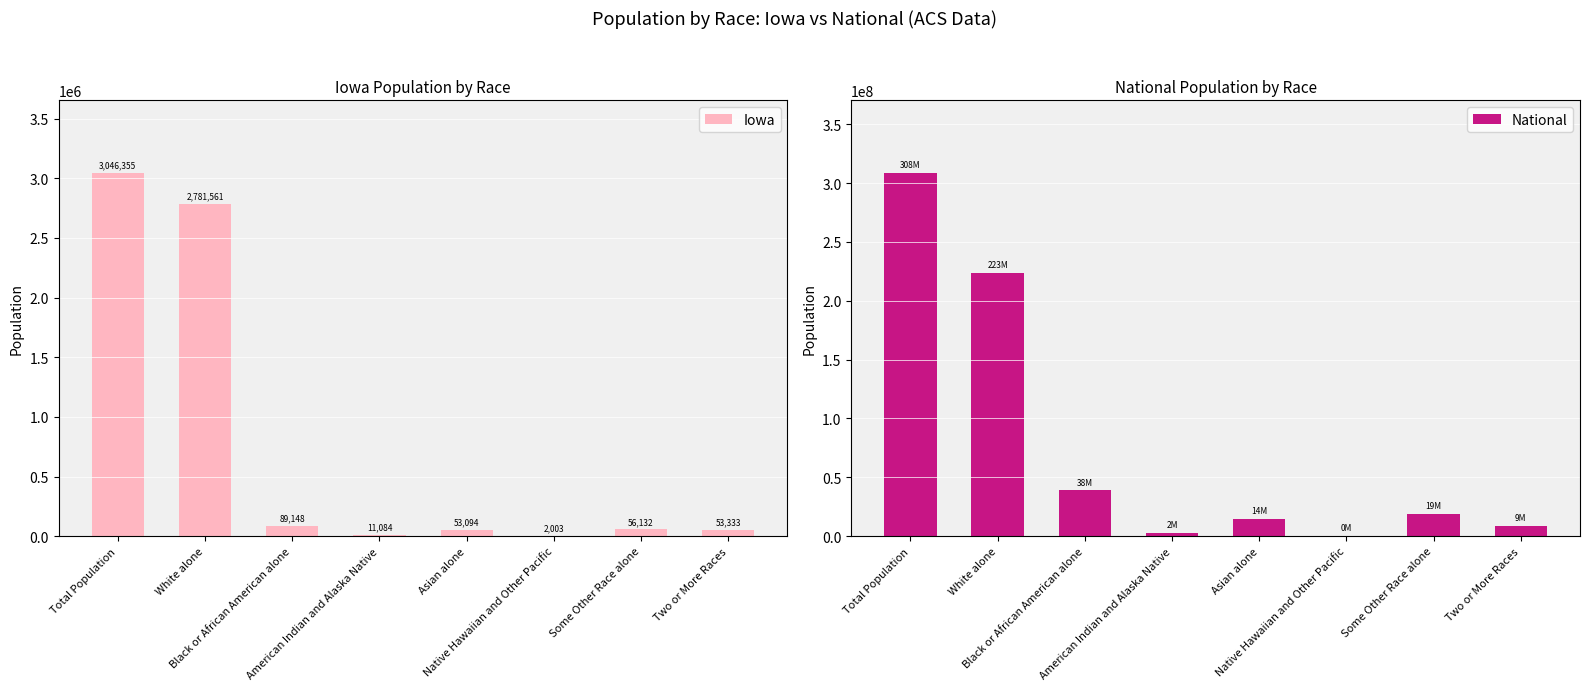

Which series changed the most between Asian alone and Two or More Races?

National